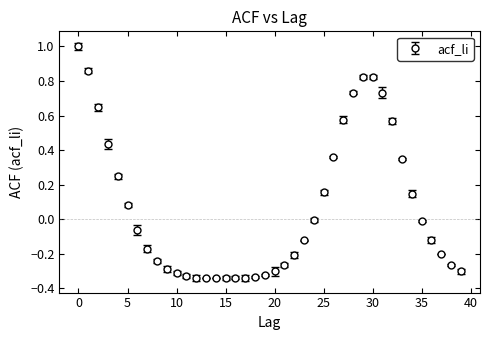

What is the maximum value shown in the chart?

1.0